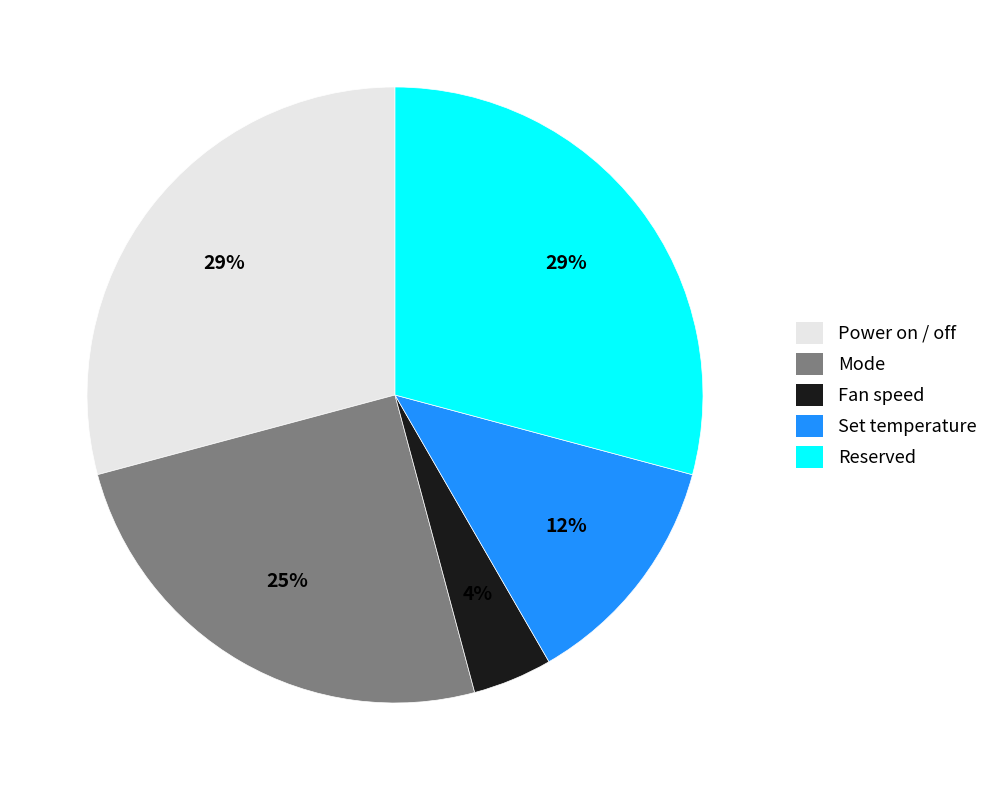

Do Set temperature and Power on / off together represent more than half of the pie?

No